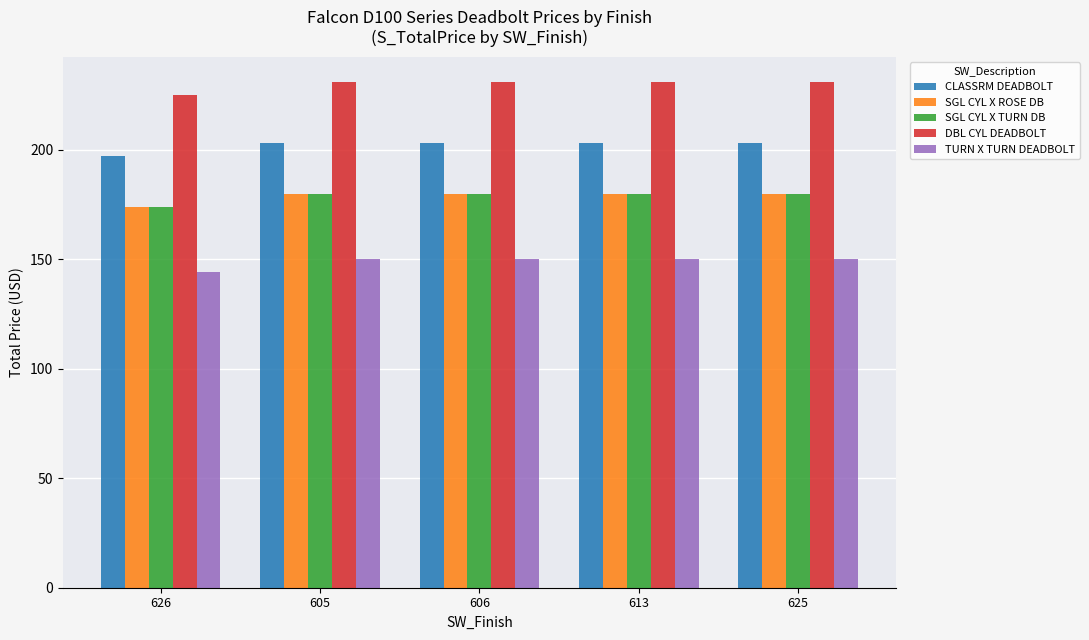

What is the highest value of the DBL CYL DEADBOLT series?

231